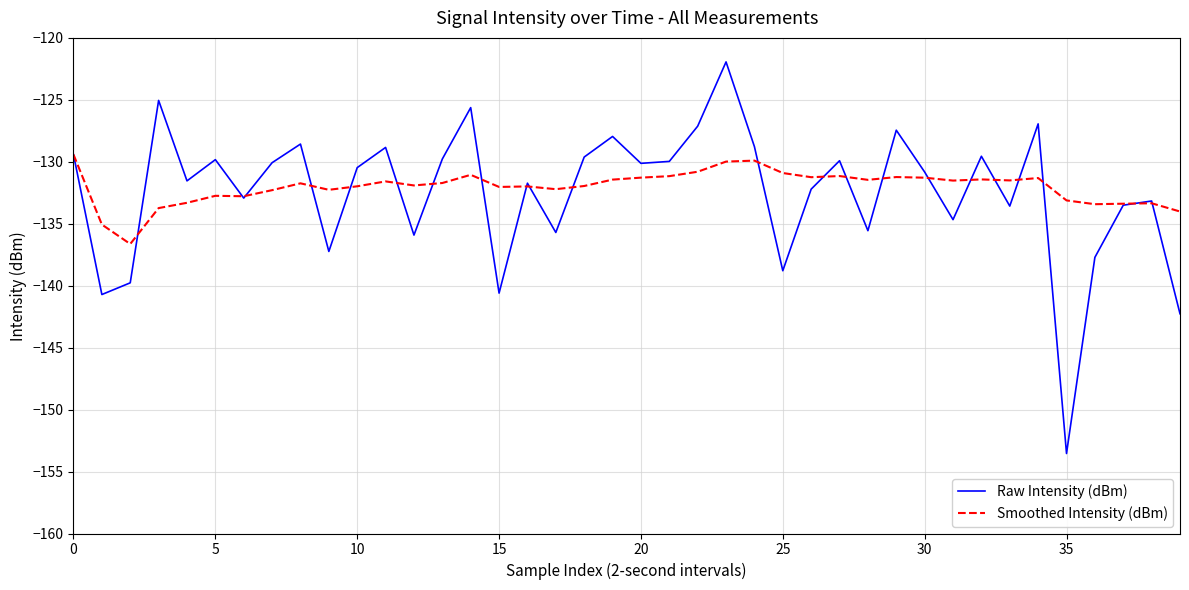

How many categories are shown in the chart?

40